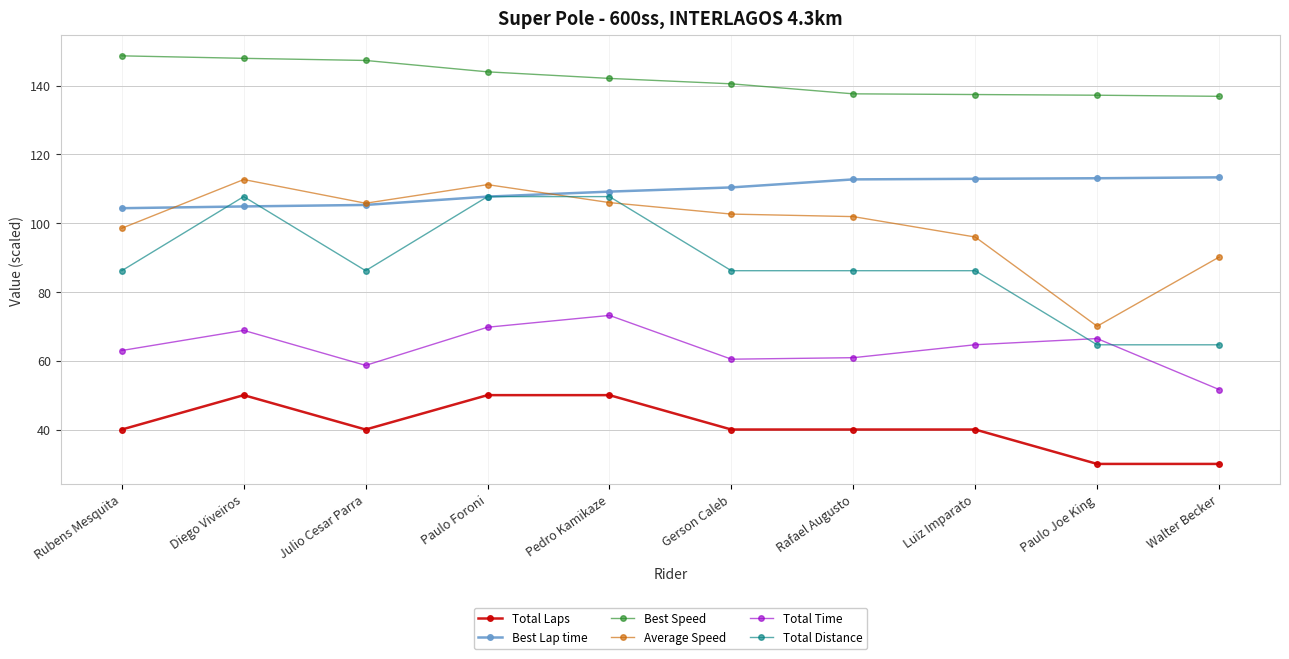

Read the Average Speed value at Diego Viveiros.

112.7